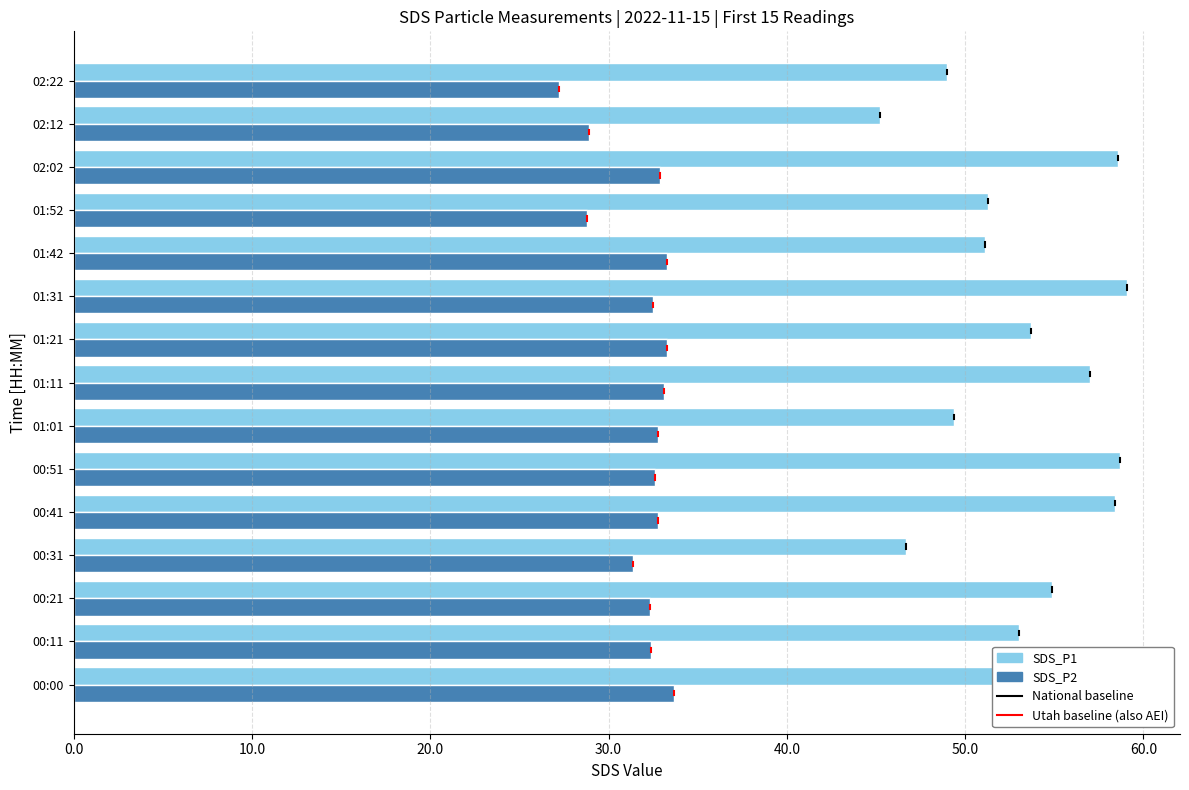

What value does the SDS_P1 series have at 01:42?

51.1